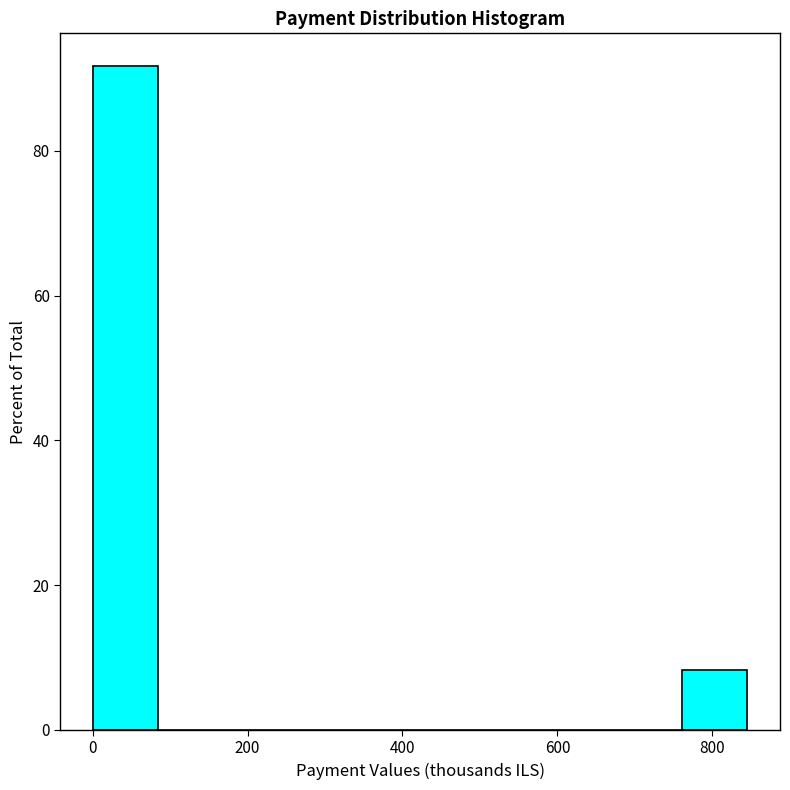

Reading left to right, list every bar in this chart as the range it spans on the x-axis followed by its height. Neither the bar edges nor the heights are printed on the chart, so give them approximately, as read against the axes.

0 to 80: 92
80 to 160: 0
160 to 260: 0
260 to 340: 0
340 to 420: 0
420 to 500: 0
500 to 600: 0
600 to 680: 0
680 to 760: 0
760 to 840: 8